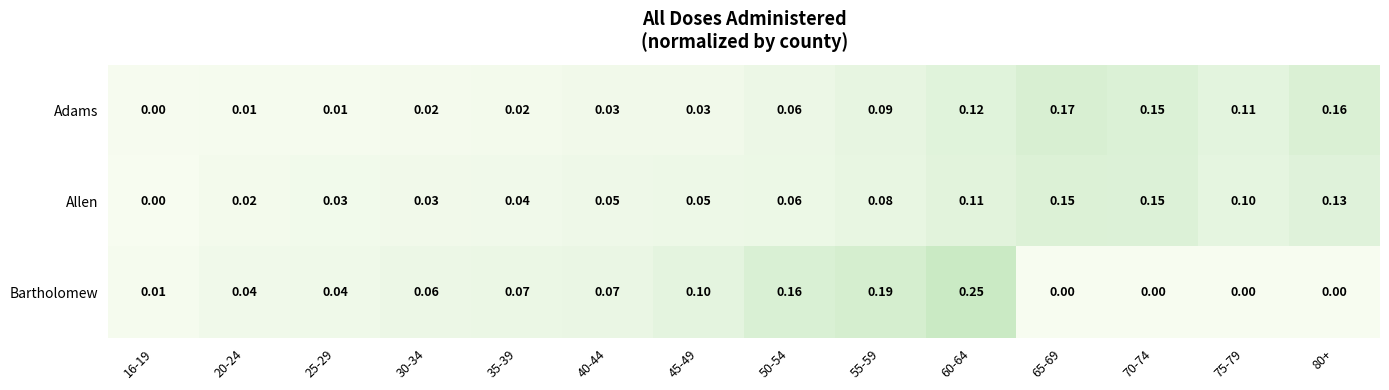

Between 25-29 and 80+, which series saw the biggest shift?

Adams